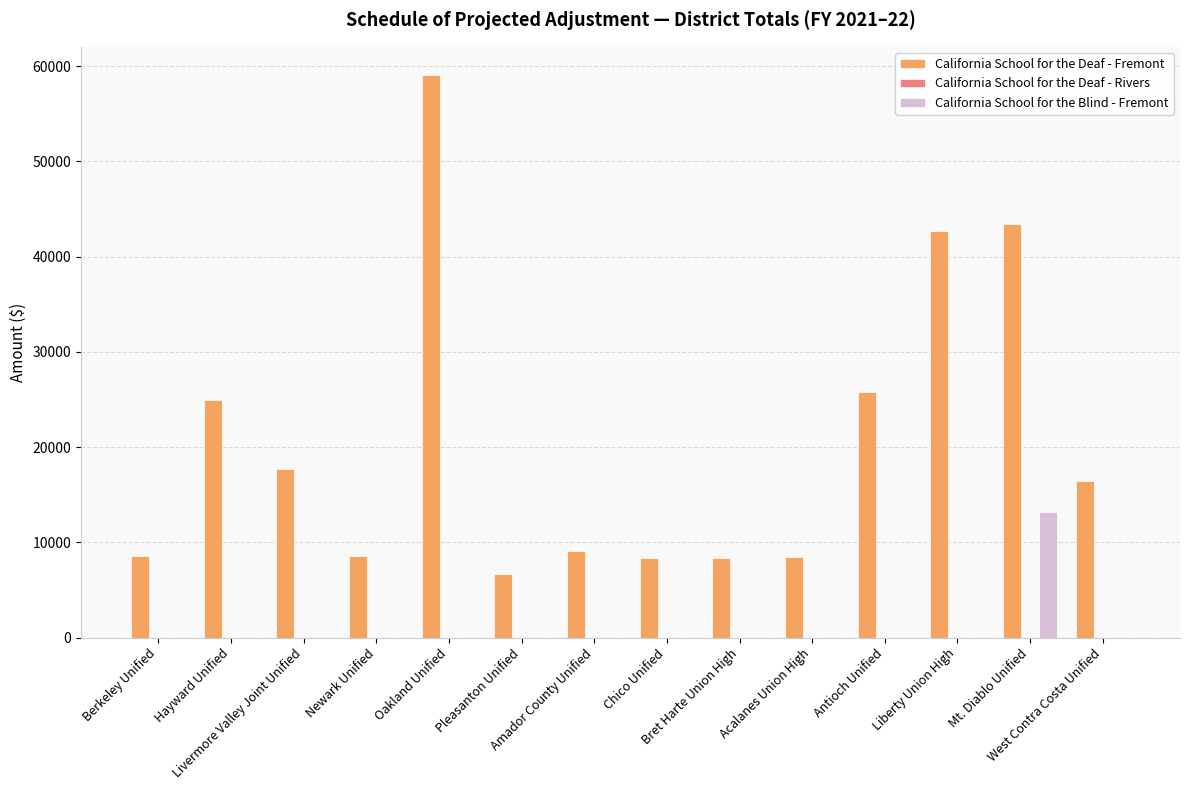

The California School for the Deaf - Fremont series shows 43434 at Mt. Diablo Unified. True or false?

True